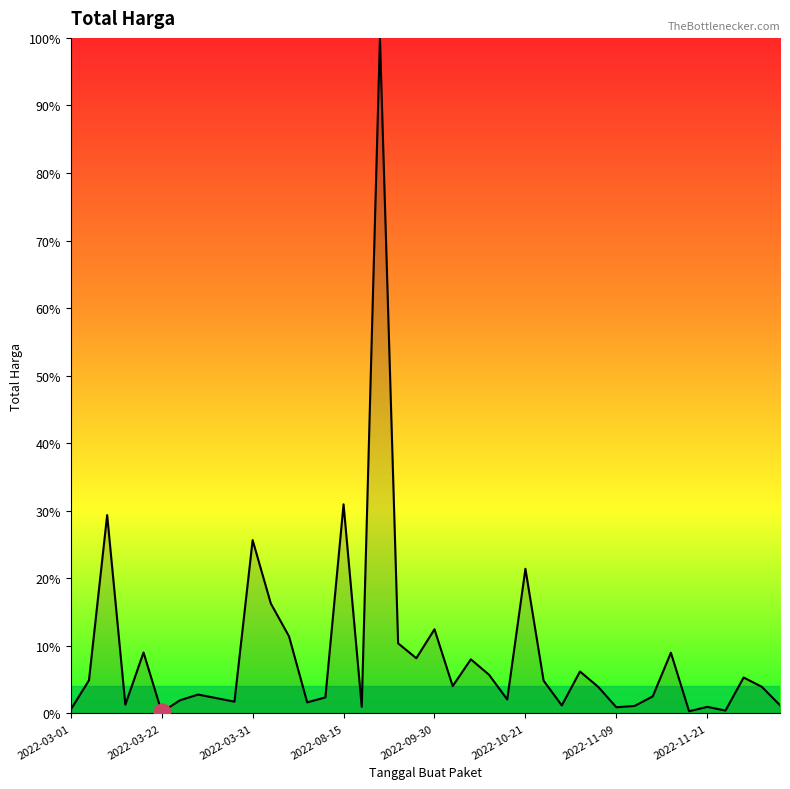

What is the maximum value shown in the chart?

100.0